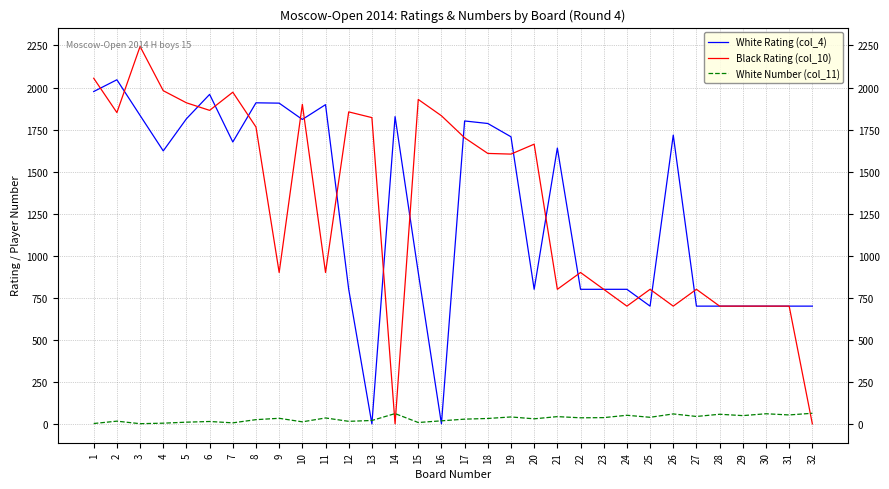

At how many categories does at least one series exceed 1992?

3